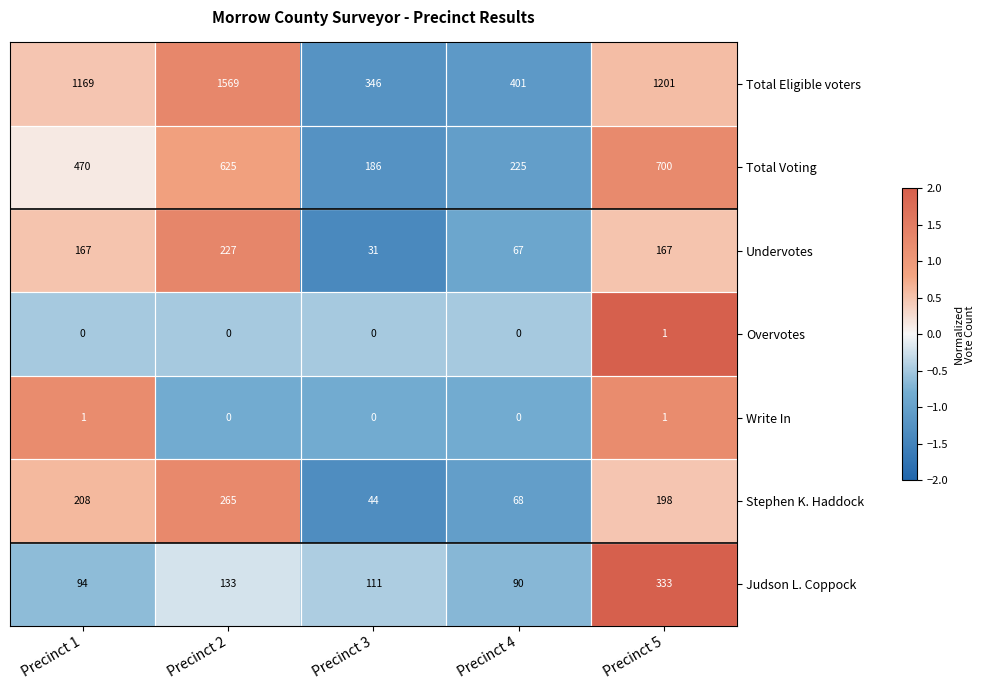

At Precinct 1, list the series in order from largest to smallest.

Total Eligible voters, Total Voting, Stephen K. Haddock, Undervotes, Judson L. Coppock, Write In, Overvotes